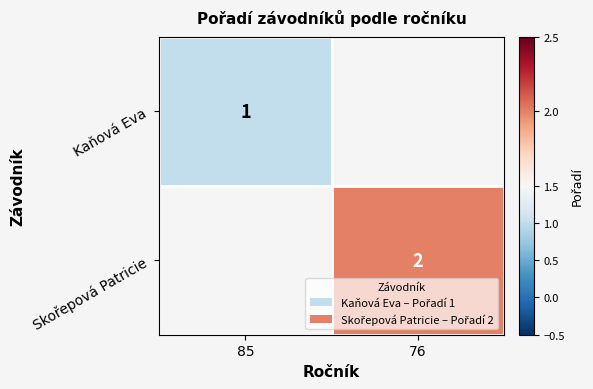

True or false: Kaňová Eva has a value of 0 at 85.

False